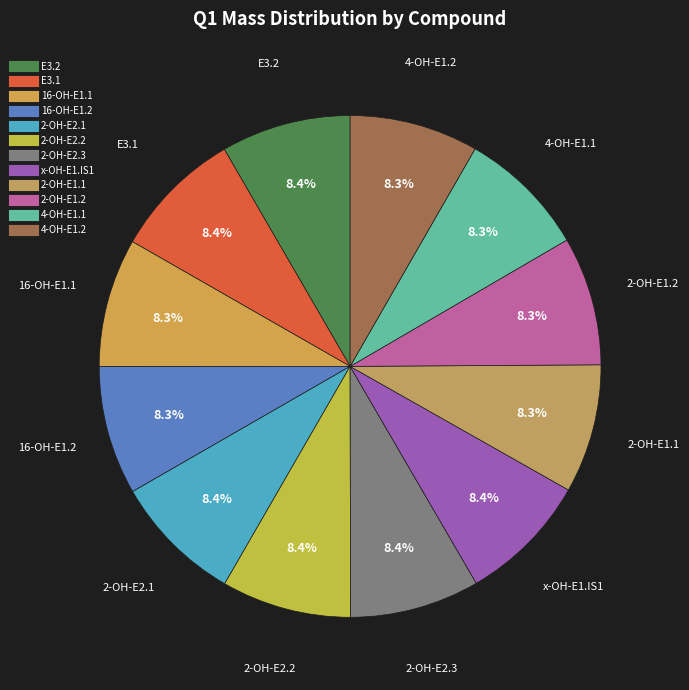

To the nearest percent, what percentage of the pie is 4-OH-E1.1?

8%